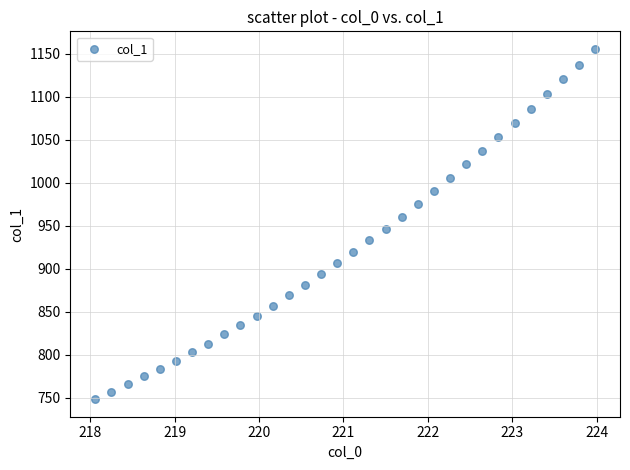

What is the range of Y values (max minus min)?

407.6